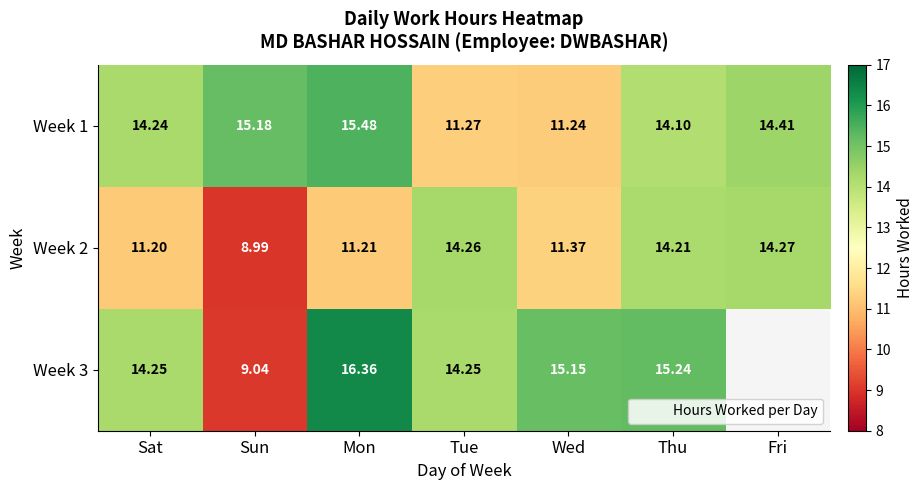

Is it true that Week 3 equals 9.3 at Mon?

False